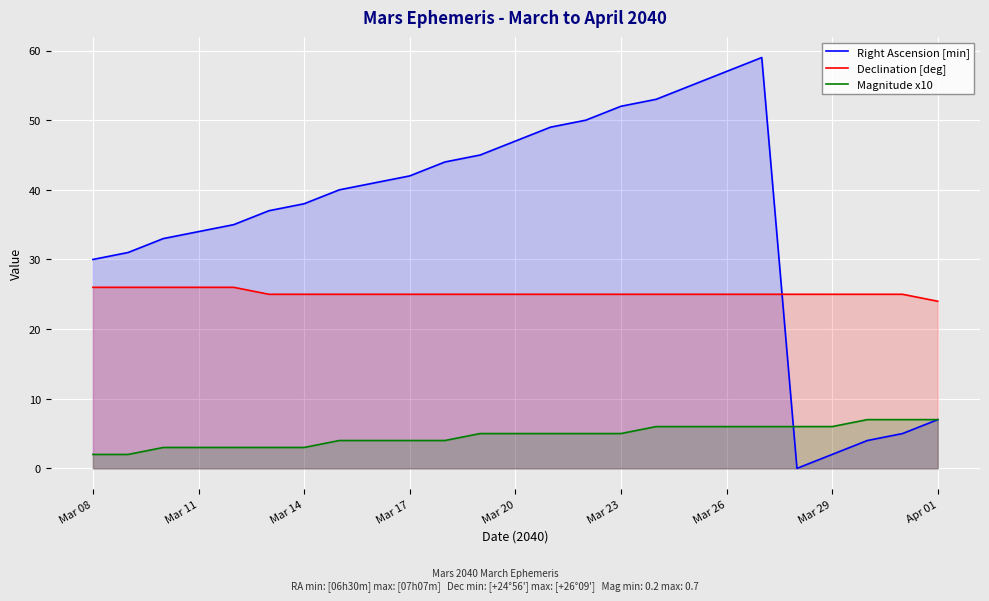

Does the chart display data point markers on the line(s)?

No